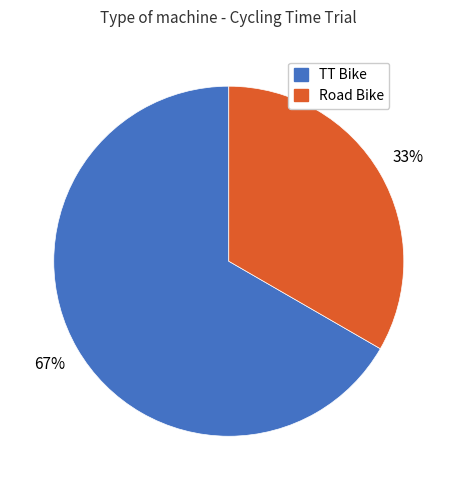

How many segments does this pie chart have?

2